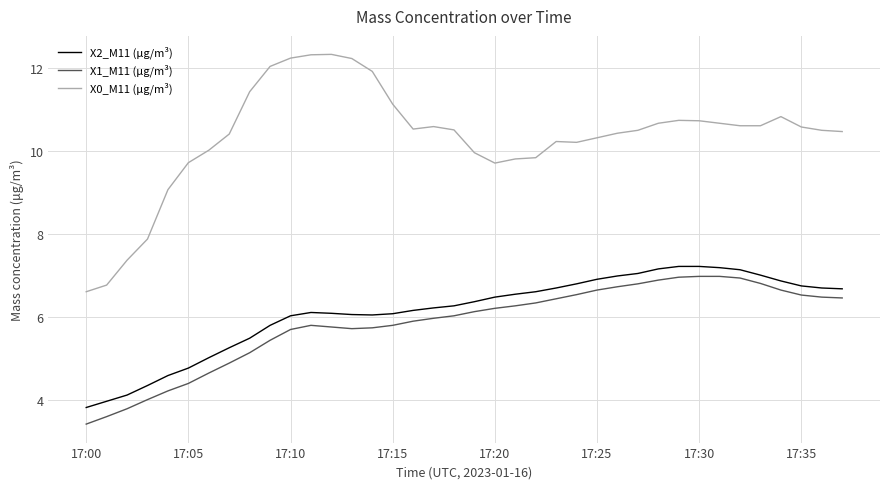

Which series has the largest total across all categories?

X0_M11 (μg/m³)